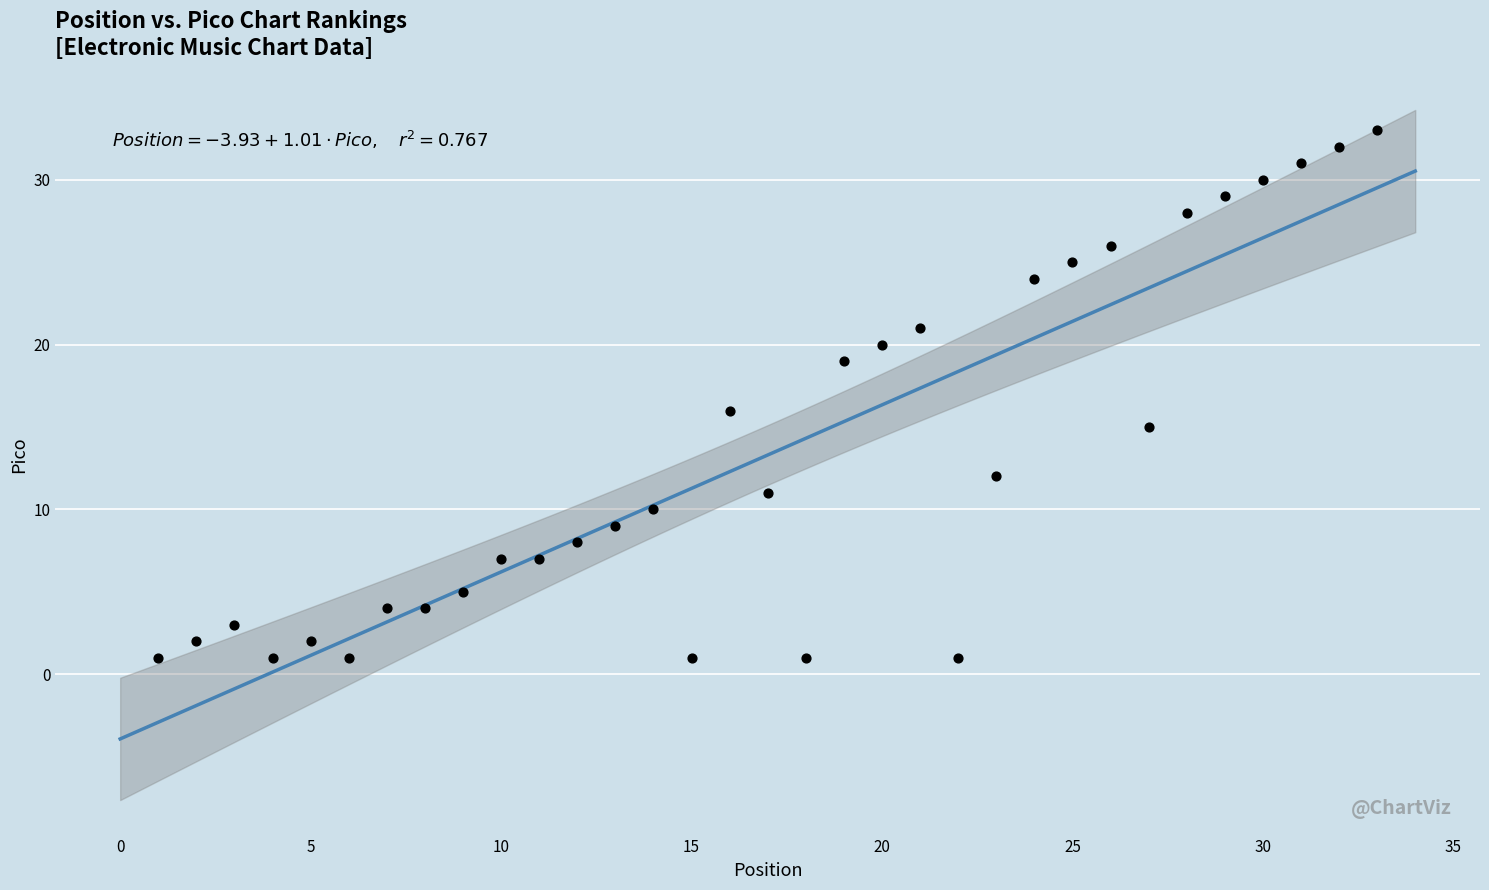

What is the range of Y values (max minus min)?

32